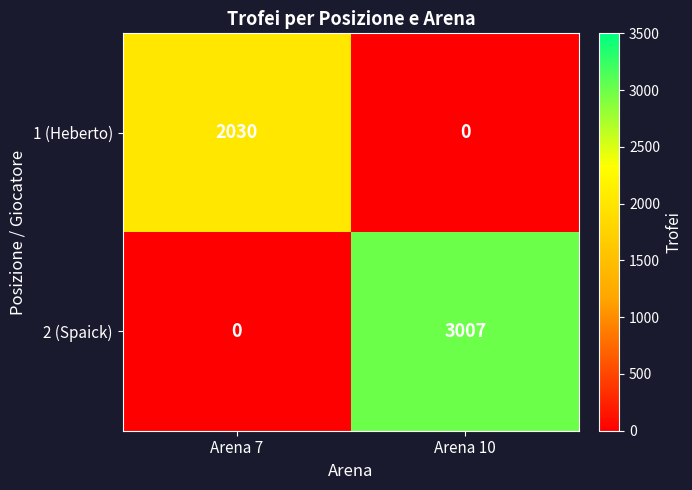

List the series in order of their overall mean, highest first.

2 (Spaick), 1 (Heberto)